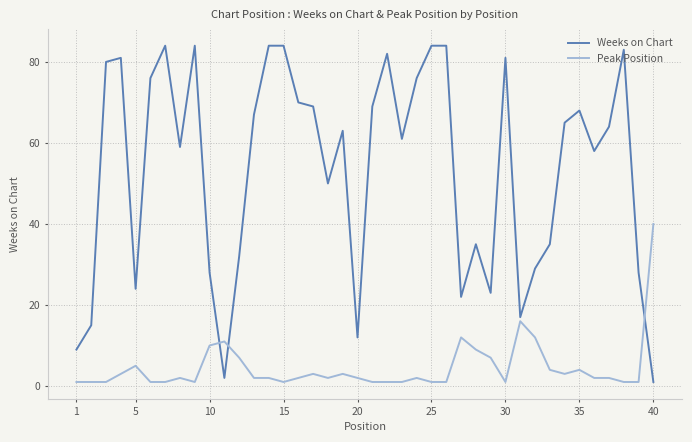

List the series in order of their overall mean, lowest first.

Peak Position, Weeks on Chart